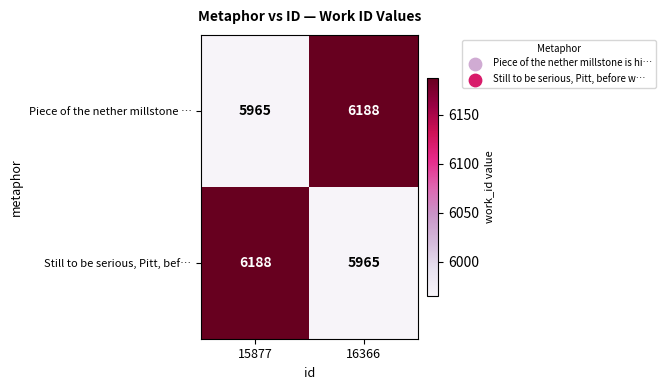

At 16366, list the series in order from smallest to largest.

Still to be serious, Pitt, bef…, Piece of the nether millstone …